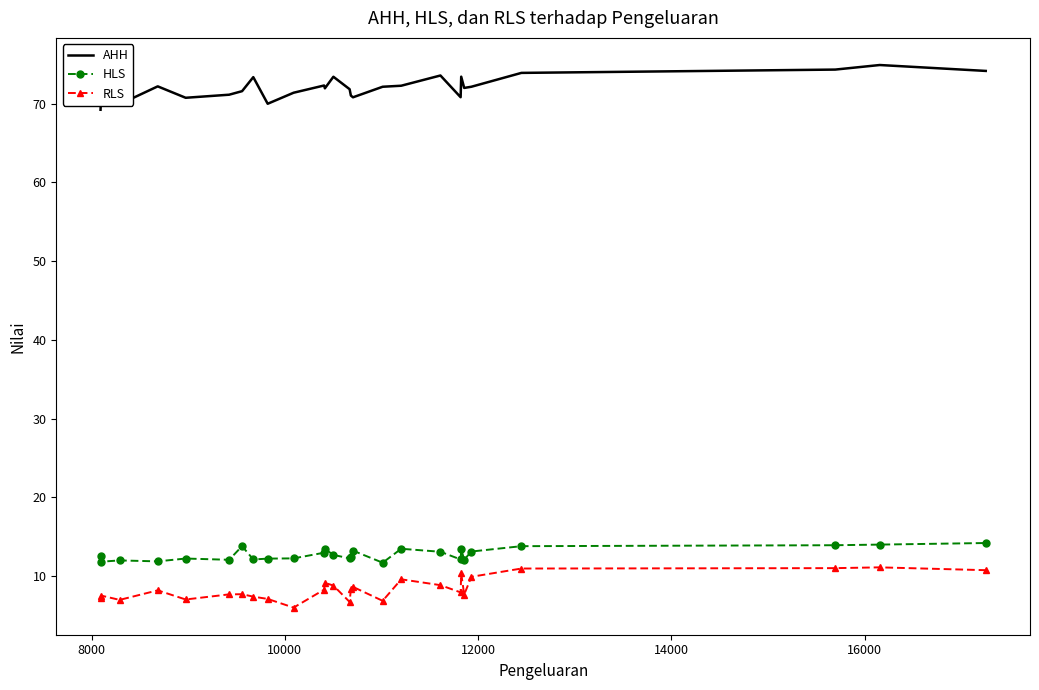

Which series has the largest total across all categories?

AHH